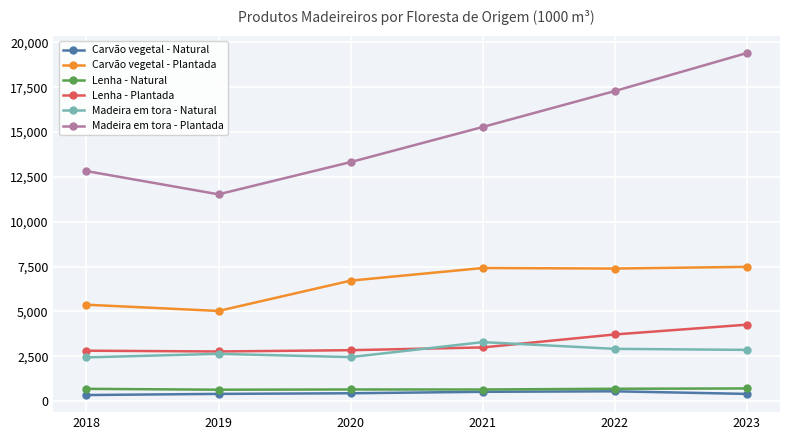

What is the difference between the second highest and minimum values in the Carvão vegetal - Natural series?

180